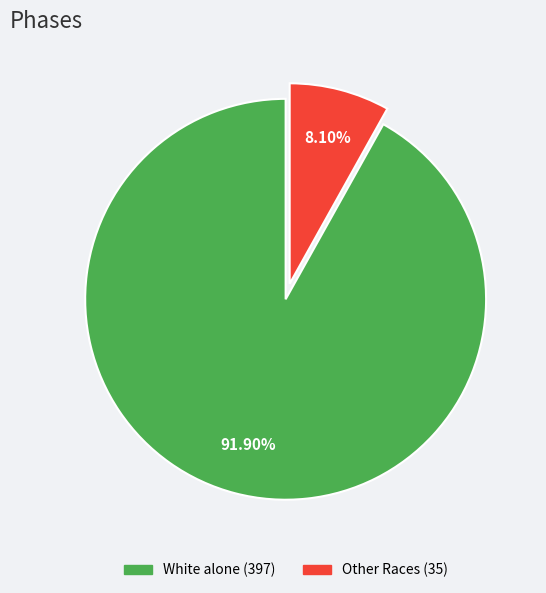

Does any single category account for the majority?

Yes